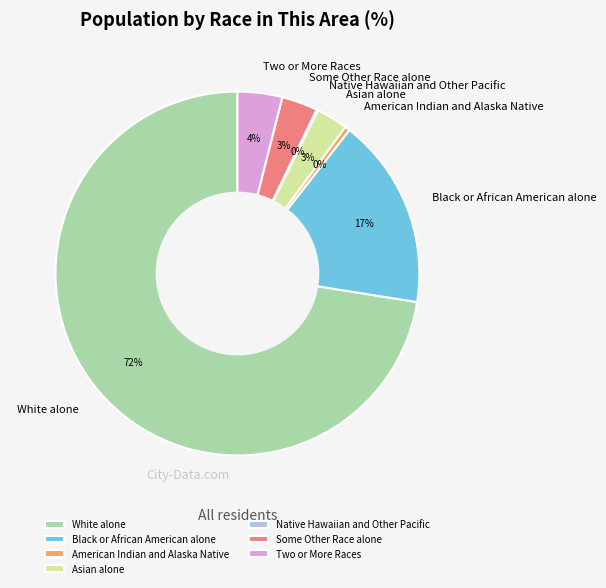

To the nearest percent, what is the combined percentage of Two or More Races and American Indian and Alaska Native?

4%